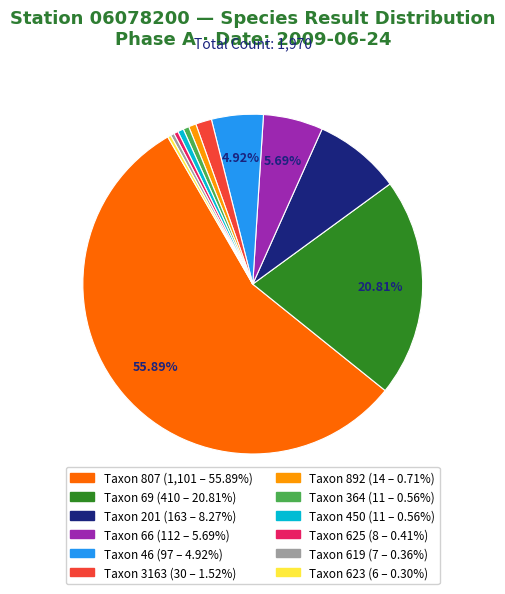

Is there a majority slice in this chart?

Yes